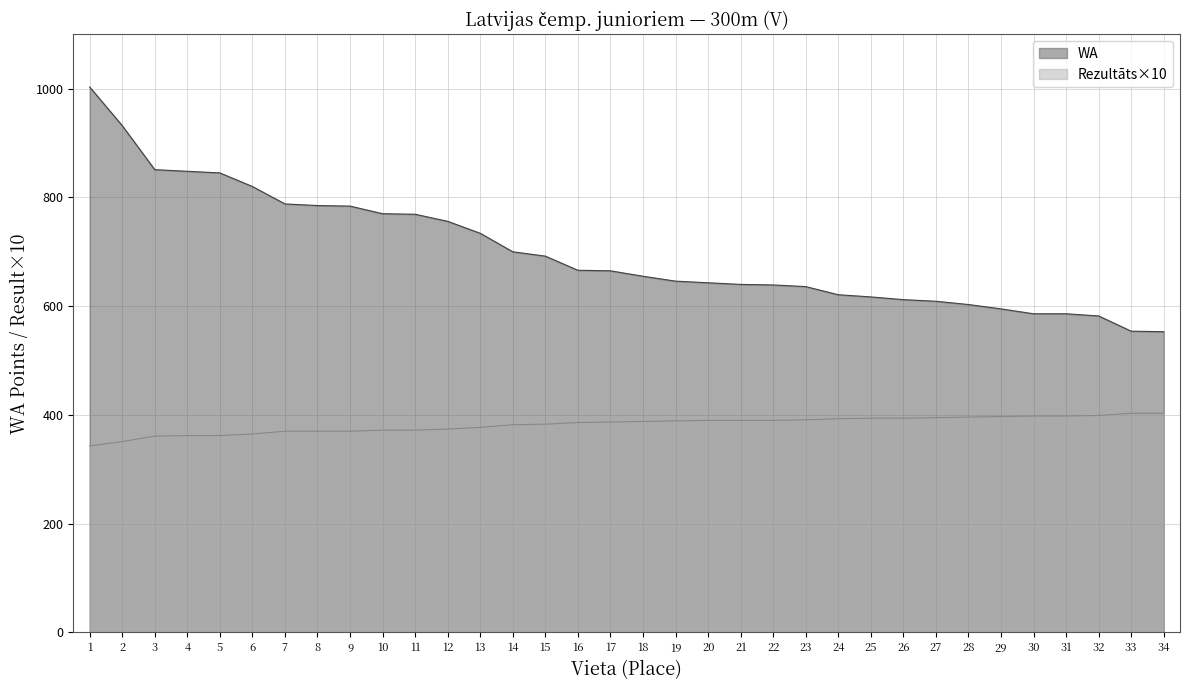

What is the average value of the Rezultāts series?

382